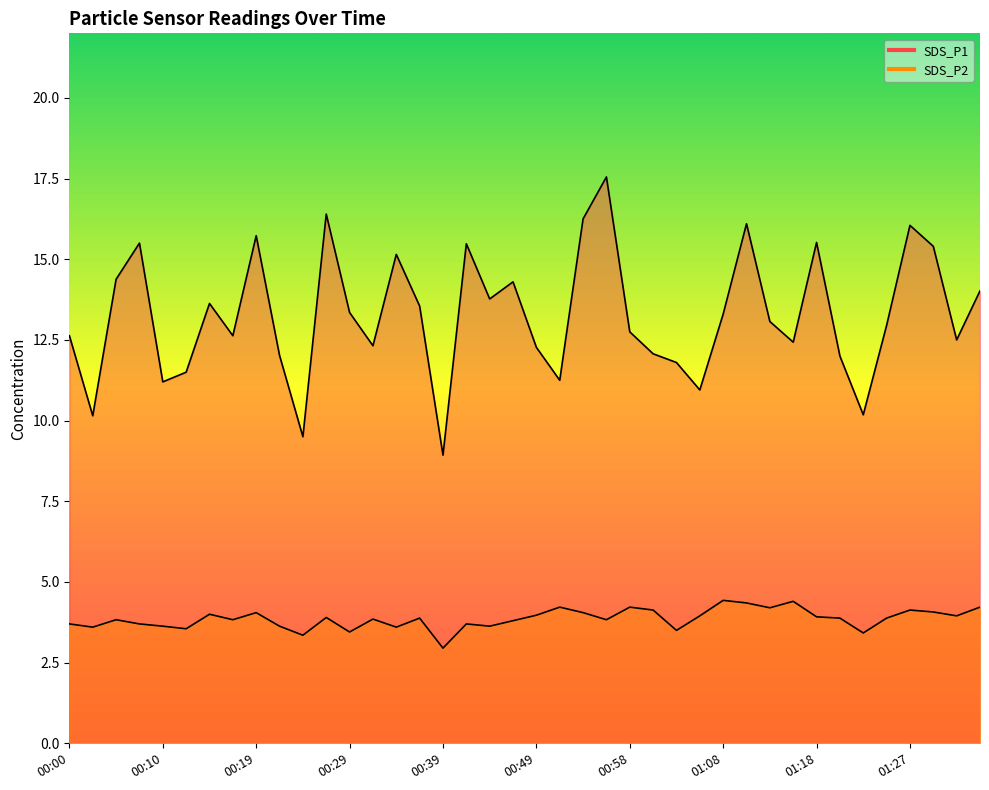

What is the total value across all series at 00:17?

16.5